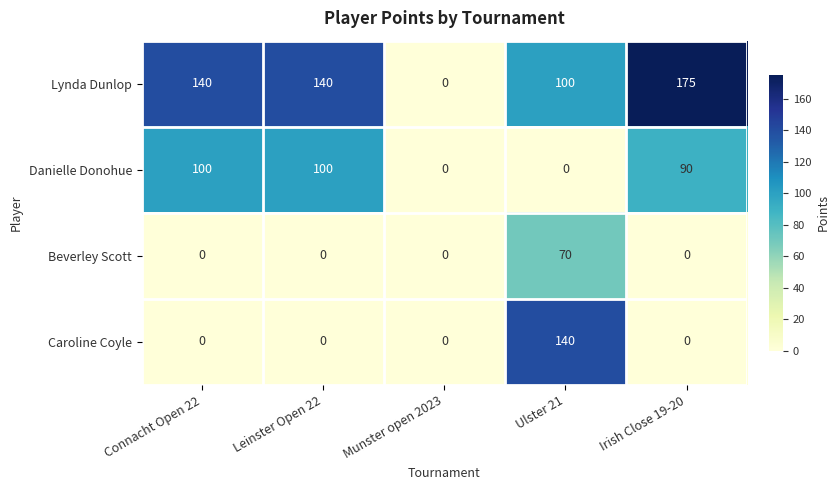

What is the average value of the Caroline Coyle series?

28